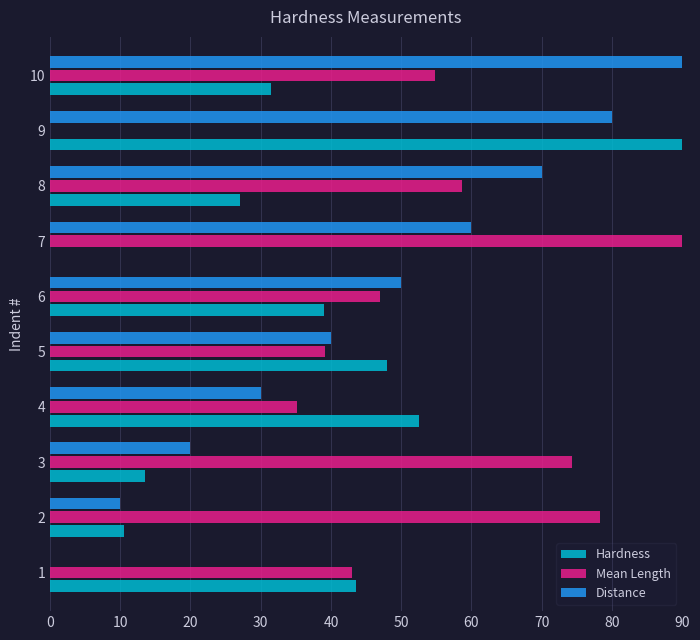

Between 1 and 6, which series saw the biggest shift?

Distance